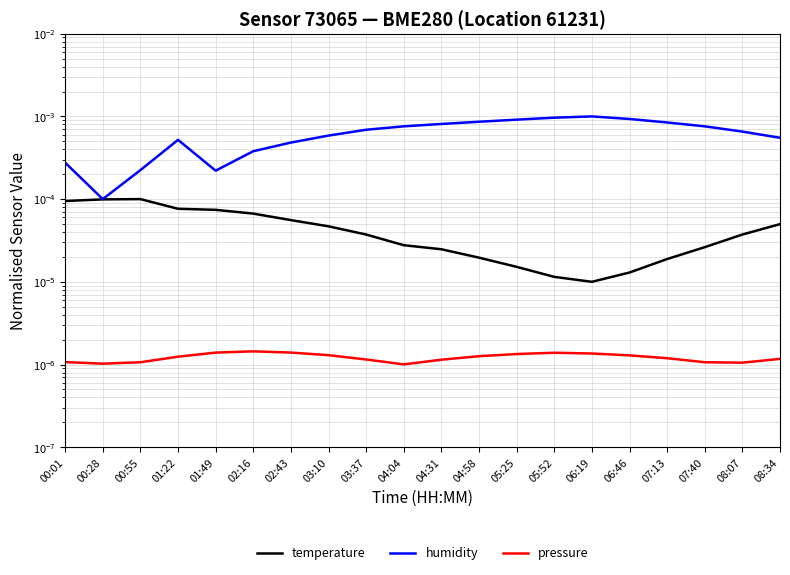

True or false: pressure has a value of 0.0 at 04:58.

False